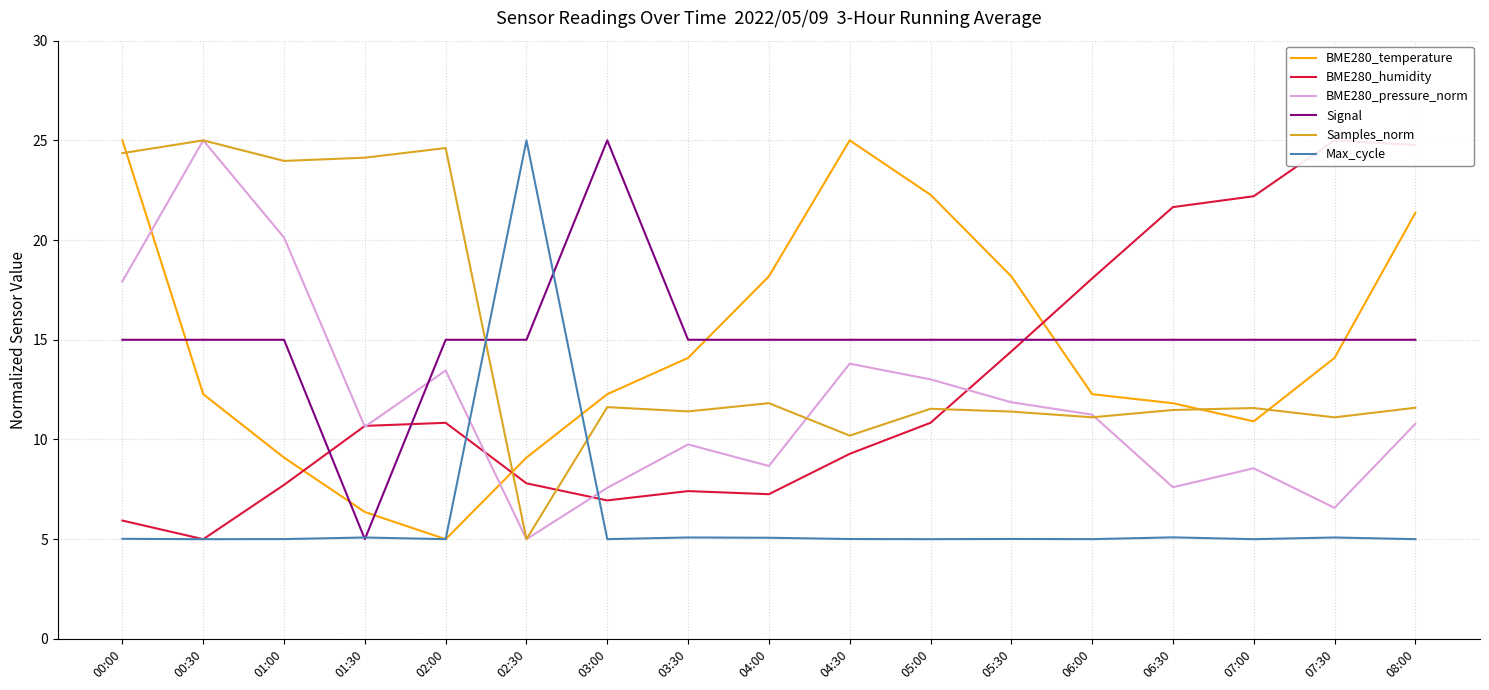

What is the sum of all Signal values?

255.0